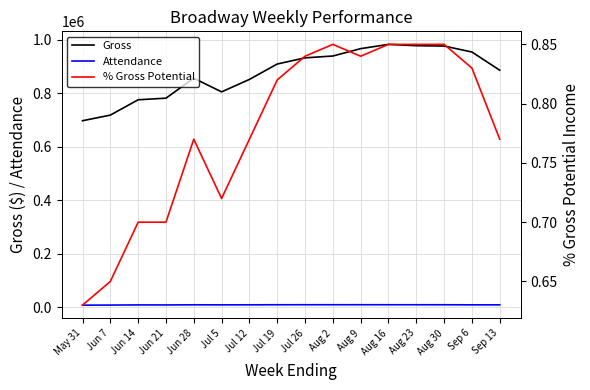

Reading left to right, what are all the values shown in this chart?

Gross: May 31=697686.0	Jun 7=718764.0	Jun 14=776089.0	Jun 21=782060.0	Jun 28=856775.0	Jul 5=805674.0	Jul 12=852207.0	Jul 19=909862.0	Jul 26=932929.0	Aug 2=939807.0	Aug 9=967336.0	Aug 16=983331.0	Aug 23=978350.0	Aug 30=977098.0	Sep 6=954727.0	Sep 13=886681.0
Attendance: May 31=7831.0	Jun 7=8173.0	Jun 14=8773.0	Jun 21=8624.0	Jun 28=9167.0	Jul 5=8928.0	Jul 12=9130.0	Jul 19=9342.0	Jul 26=9403.0	Aug 2=9415.0	Aug 9=9436.0	Aug 16=9400.0	Aug 23=9390.0	Aug 30=9313.0	Sep 6=9025.0	Sep 13=8980.0
% Gross Potential: May 31=0.6	Jun 7=0.7	Jun 14=0.7	Jun 21=0.7	Jun 28=0.8	Jul 5=0.7	Jul 12=0.8	Jul 19=0.8	Jul 26=0.8	Aug 2=0.8	Aug 9=0.8	Aug 16=0.8	Aug 23=0.8	Aug 30=0.8	Sep 6=0.8	Sep 13=0.8